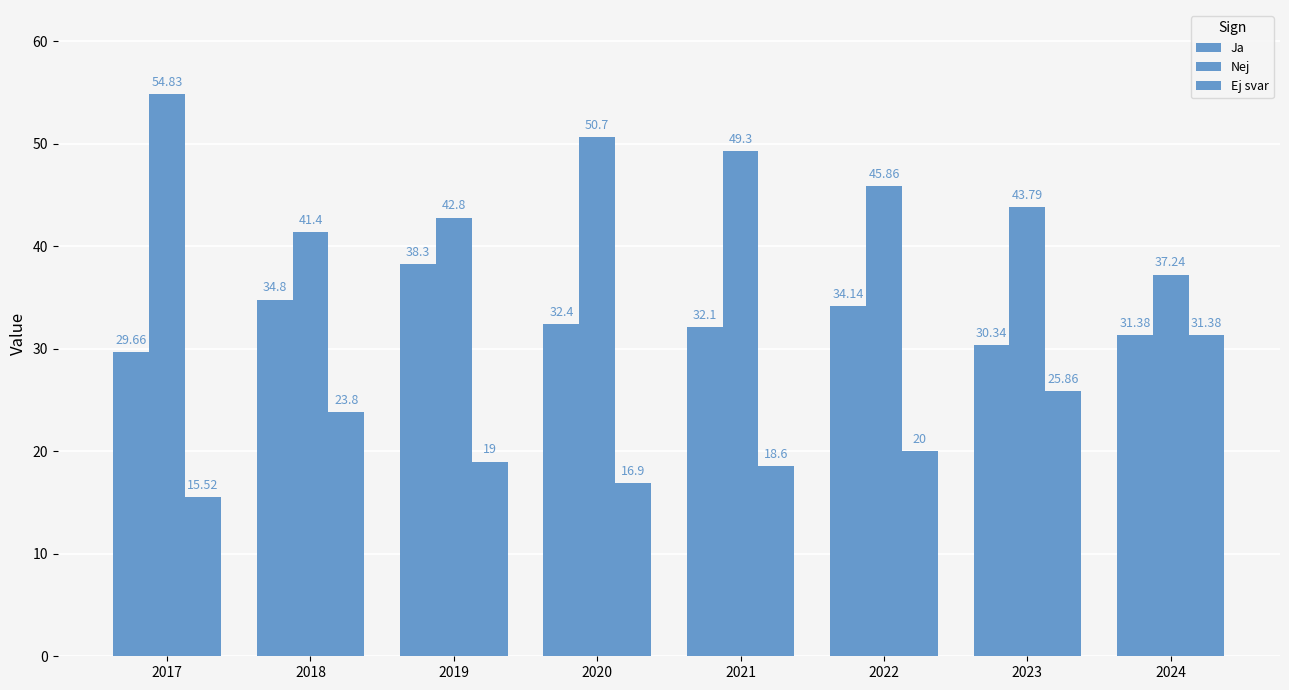

At which label is Ej svar closest to 23?

2018